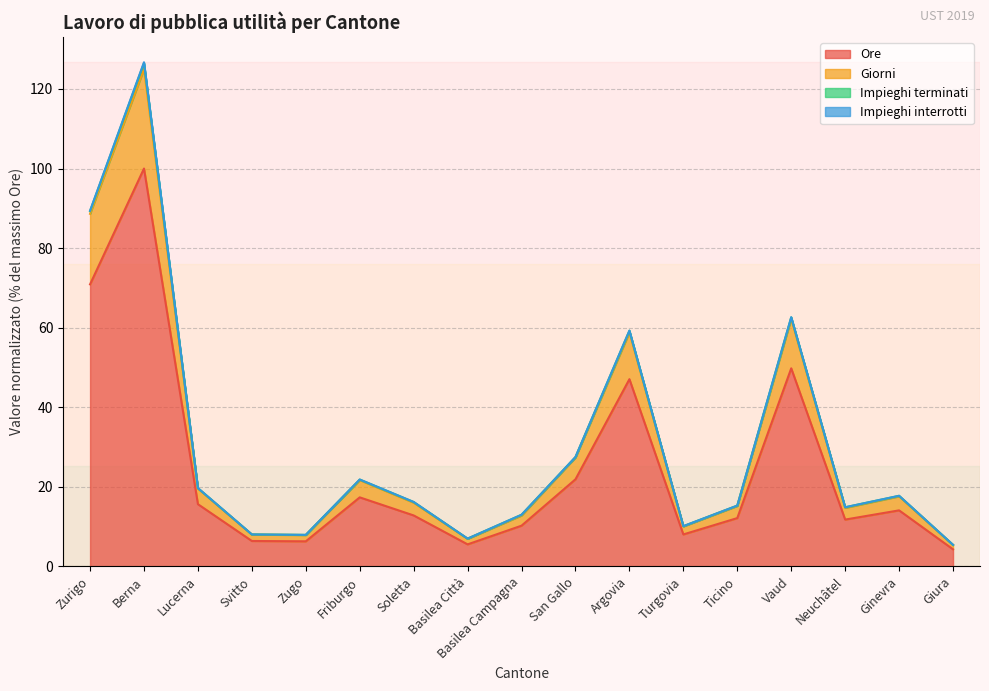

Reading right to left, extract all data points from this chart.

Ore: 4.3	14.1	11.8	49.8	12.1	8.0	47.1	21.9	10.2	5.5	12.8	17.4	6.3	6.4	15.6	100.0	70.9
Giorni: 5.4	17.6	14.7	62.2	15.2	10.1	58.8	27.4	12.8	6.9	16.0	21.7	7.9	8.0	19.6	125.0	88.6